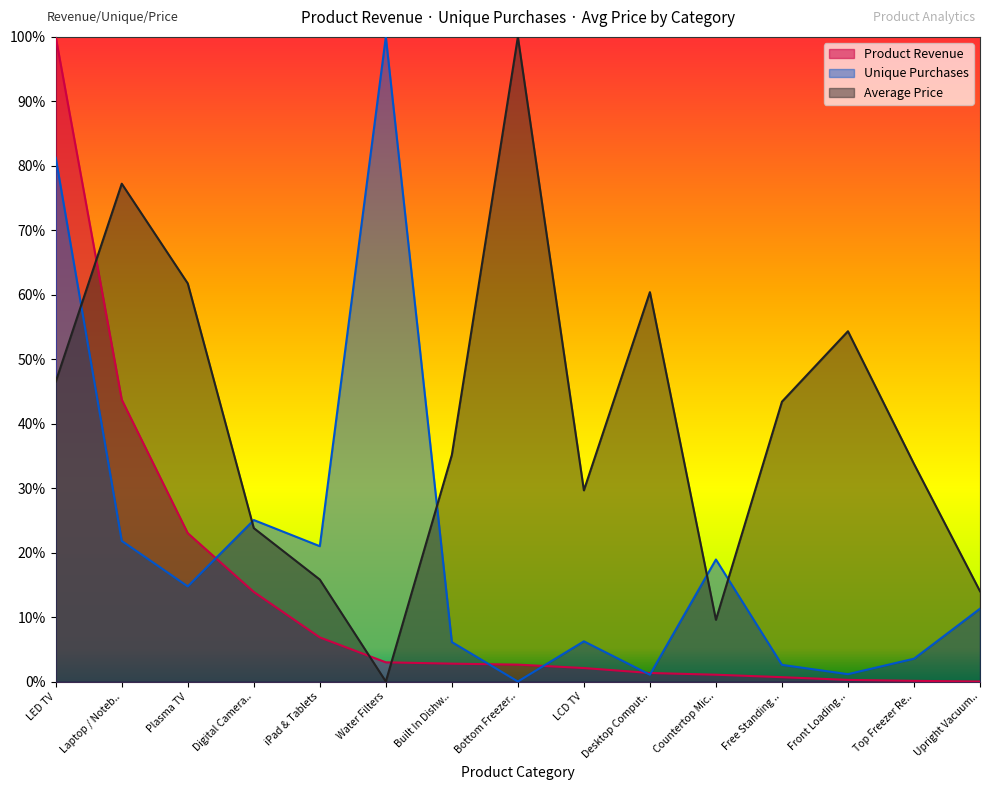

What is the total value across all series at Upright Vacuum..?

0.3